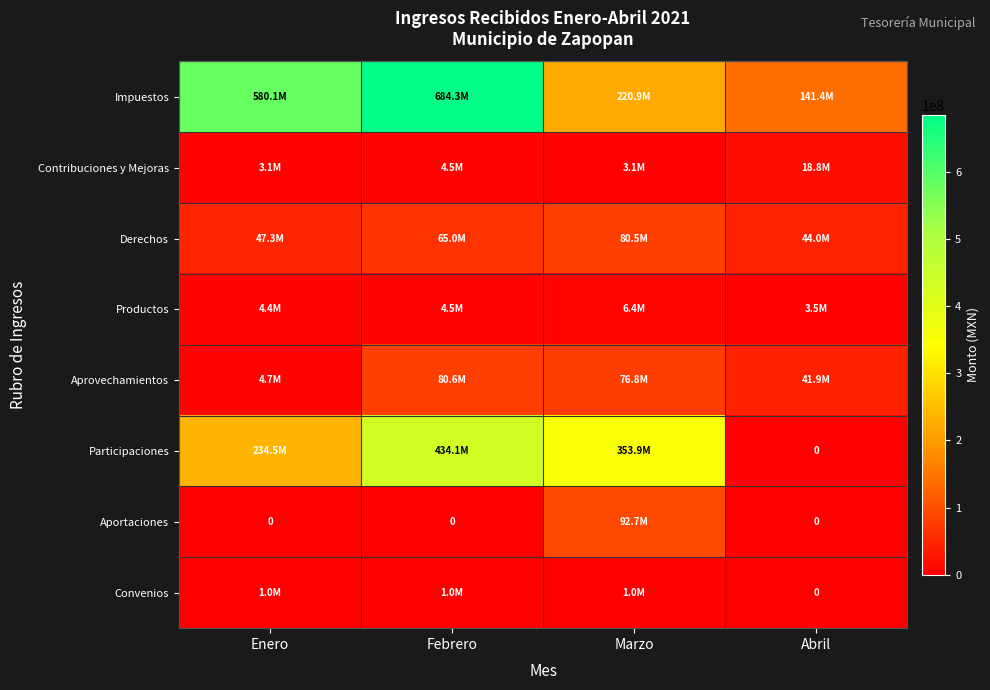

How many series are shown in this chart?

8